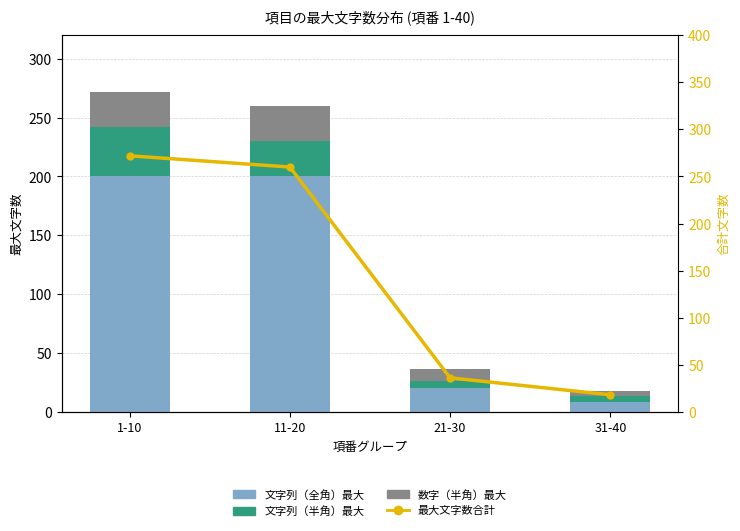

What is the difference between the 最大文字数合計 values at 1-10 and 21-30?

236